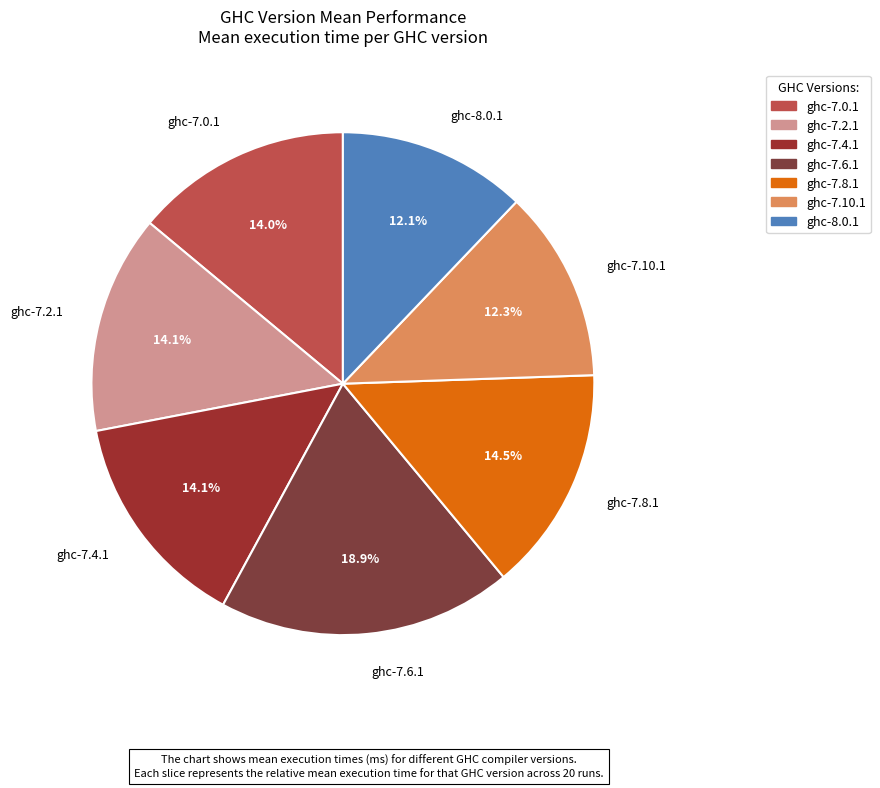

Is it true that ghc-7.6.1 is 30% of the pie?

False